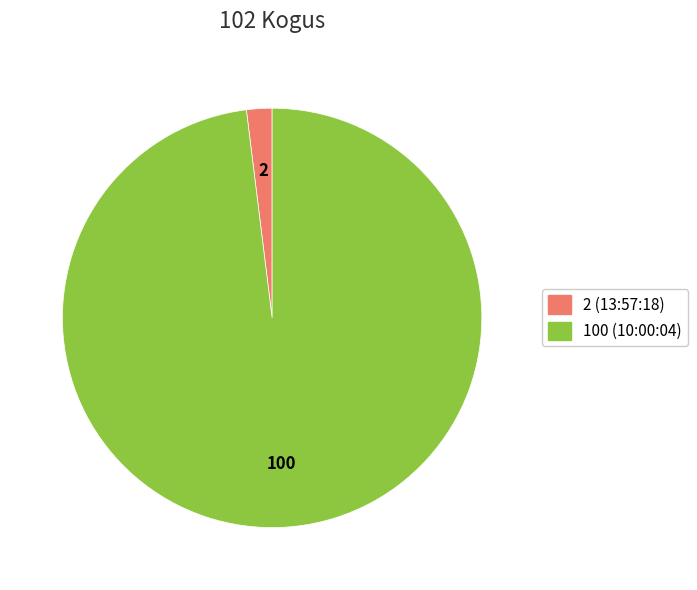

Does any single category account for the majority?

Yes